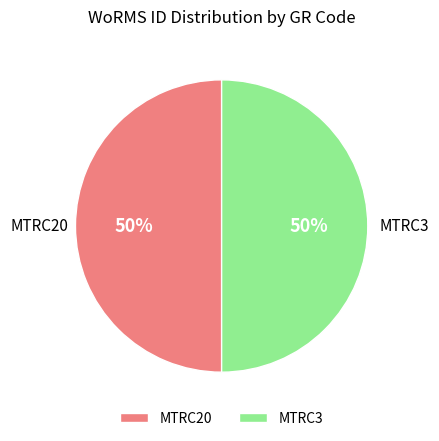

True or false: MTRC3 accounts for 50% of the total.

True